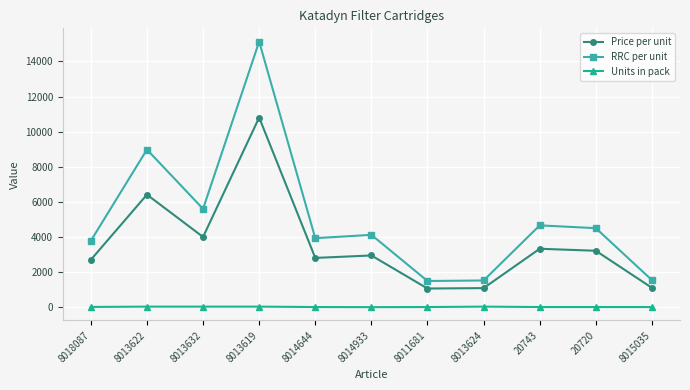

What position from the left is 8014933?

6